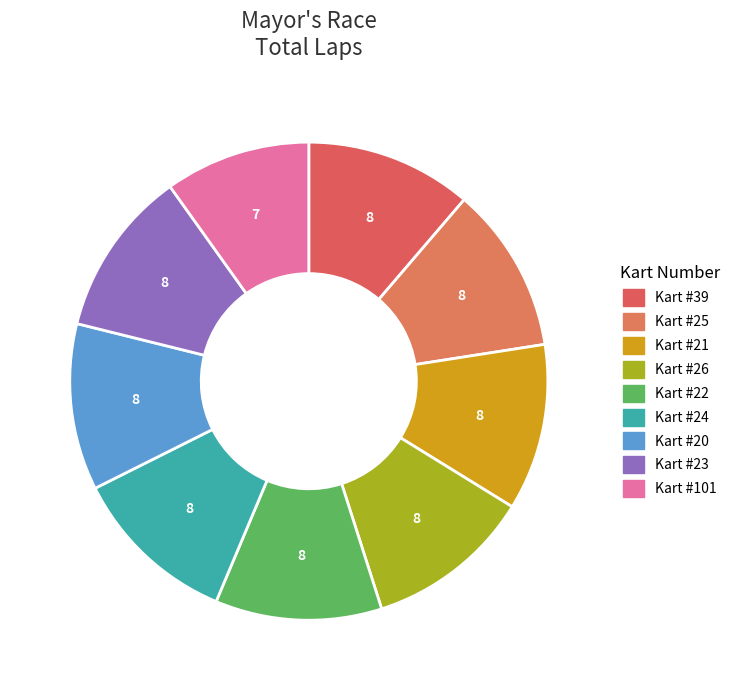

Count the number of slices in the pie.

9